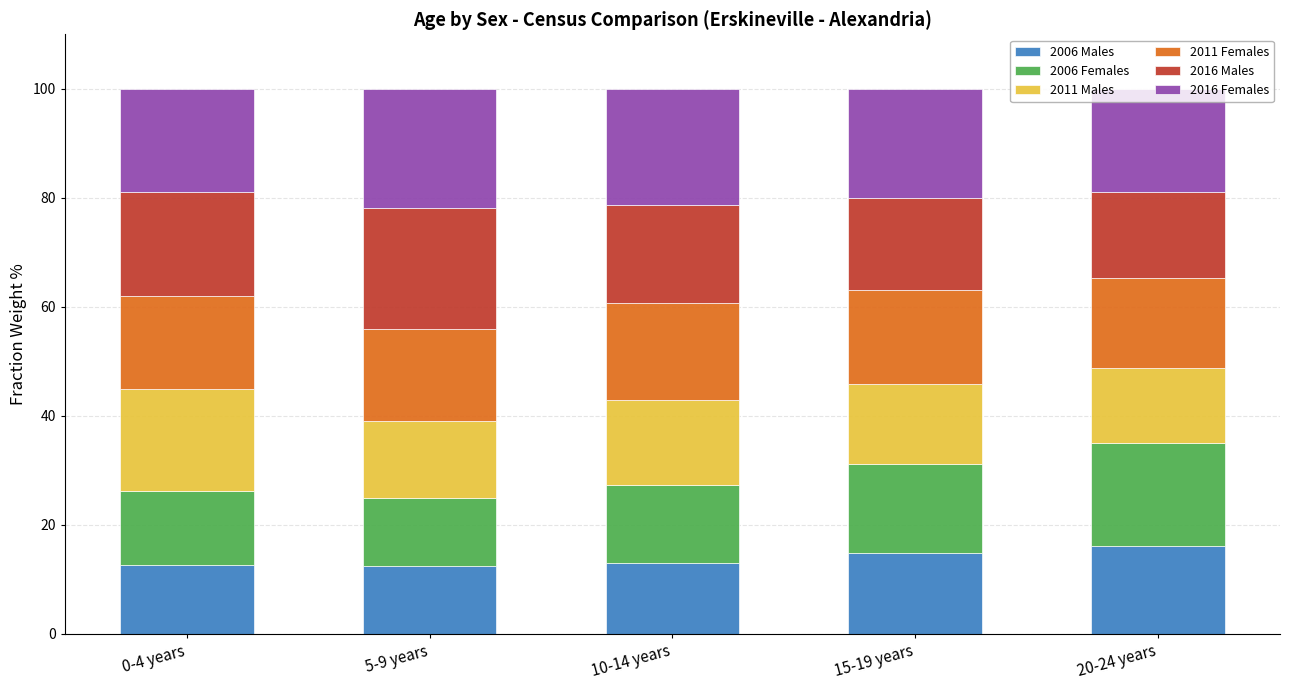

What is the total value across all series at 20-24 years?

100.0